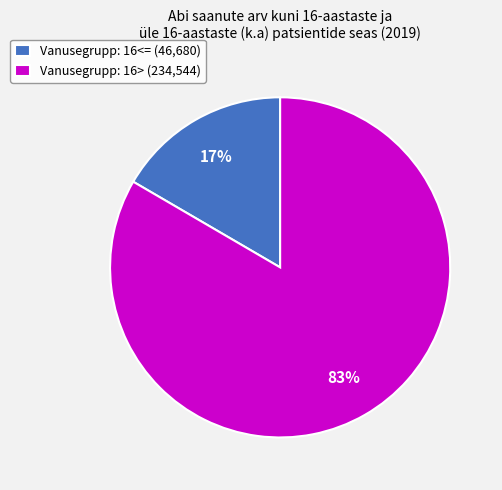

How many slices are in this pie chart?

2